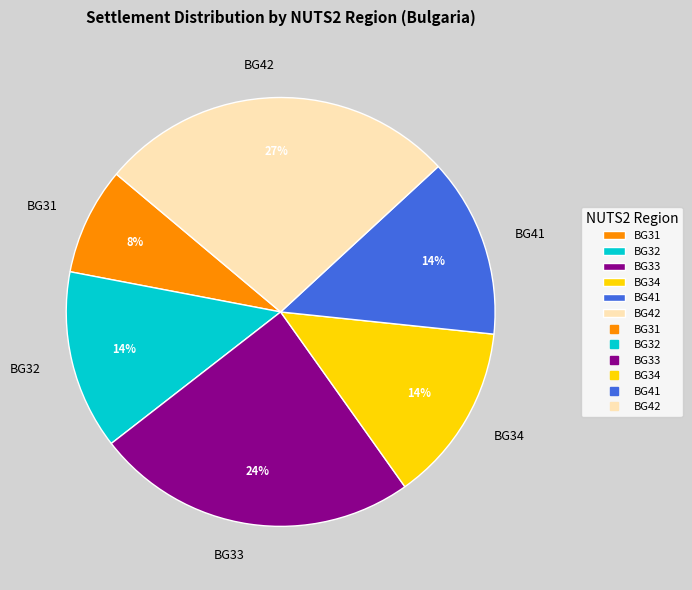

Does BG42 account for over 50% of the chart?

No